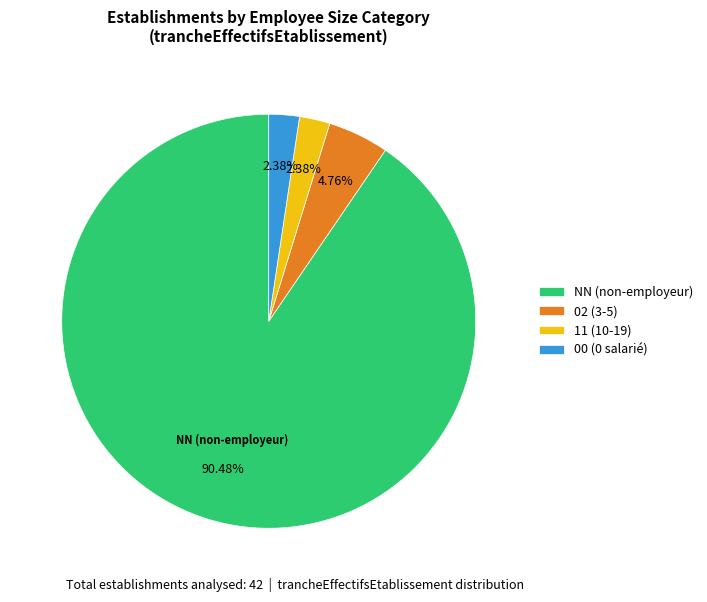

Does any single category account for the majority?

Yes